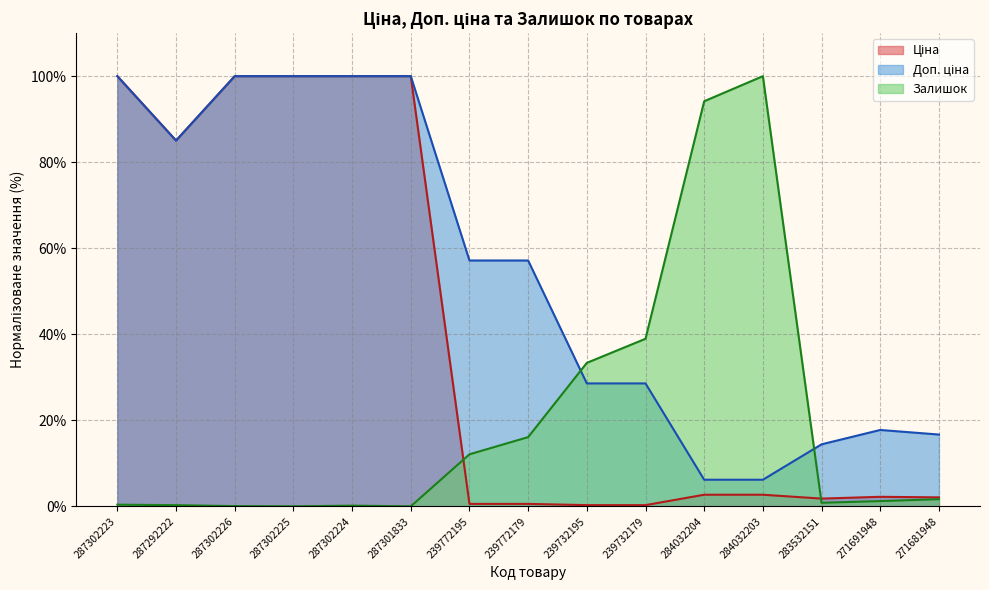

The Ціна series shows 41.7 at 287301833. True or false?

False